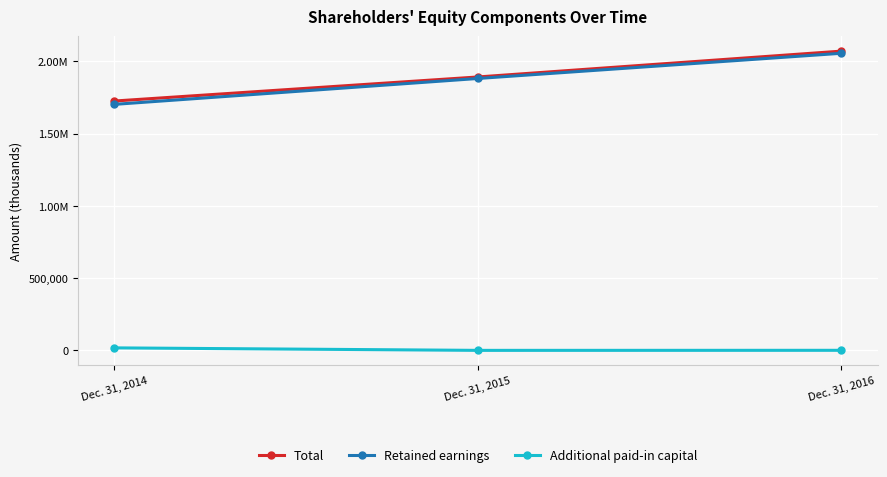

Is this an area chart (filled region under the line)?

No